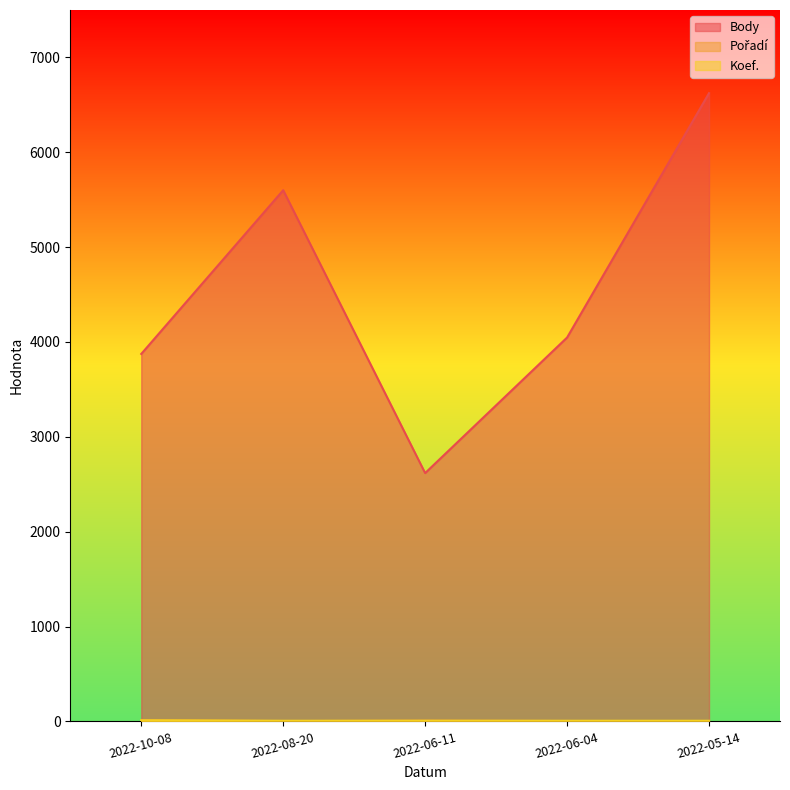

Which series ends up on top after the final intersection of Pořadí and Koef.?

Koef.